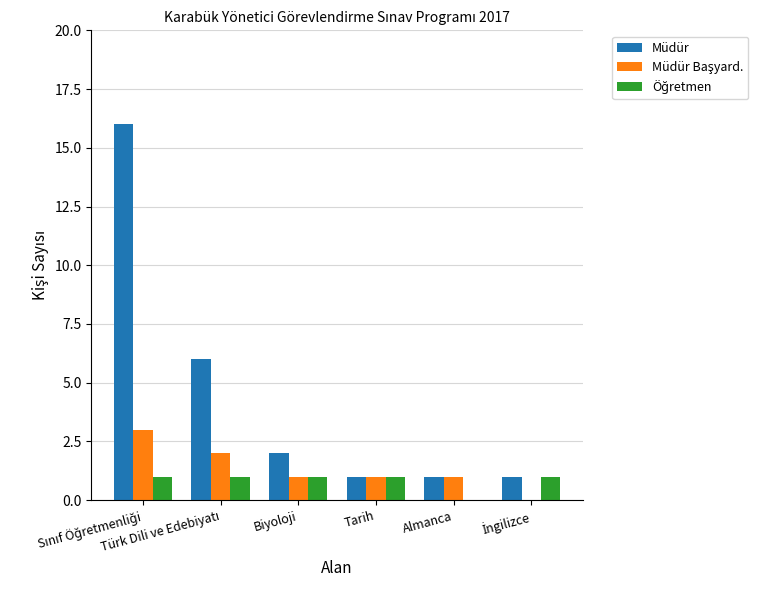

What is the maximum value shown in the chart?

16